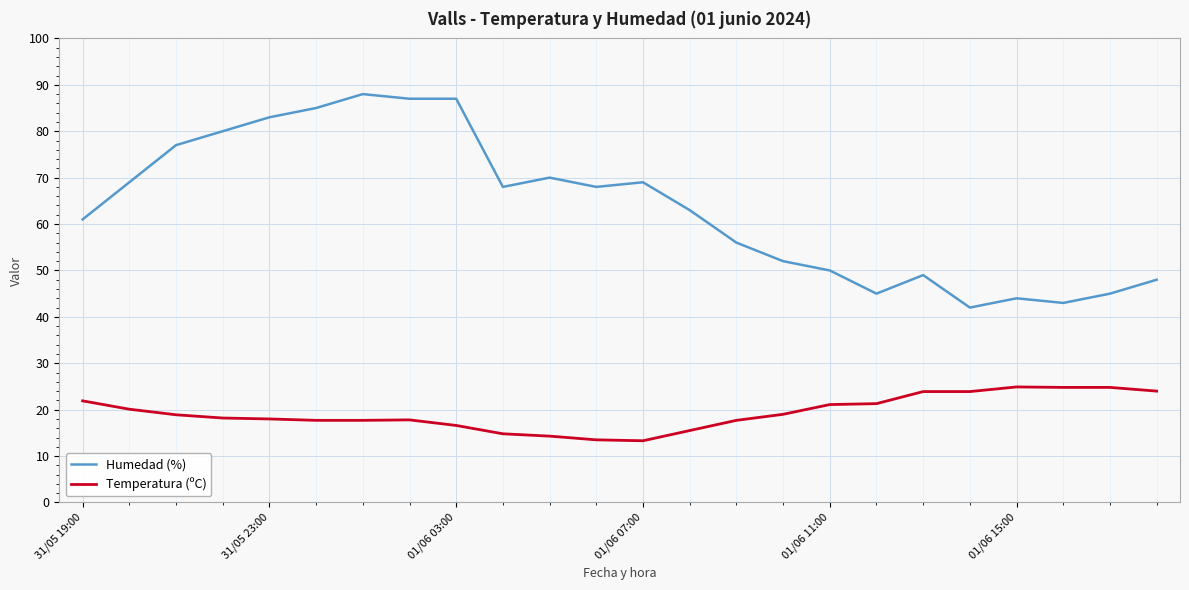

List the series in order of their peak value, lowest first.

Temperatura (ºC), Humedad (%)